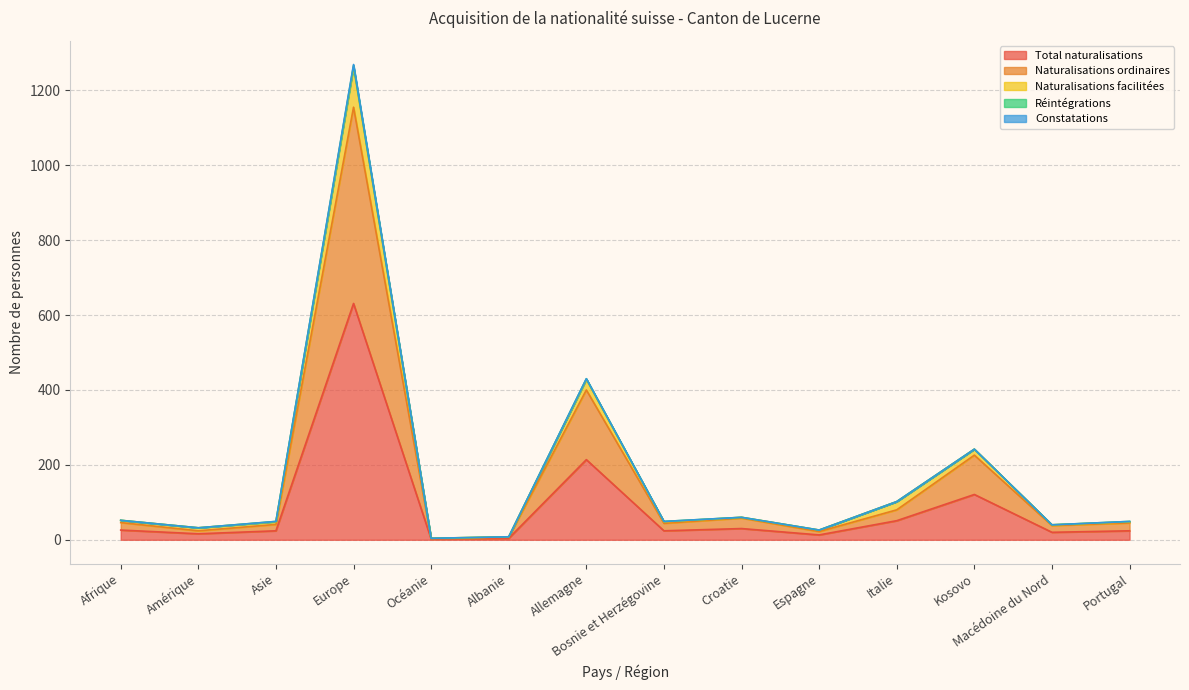

At which label does Total naturalisations reach its peak?

Europe